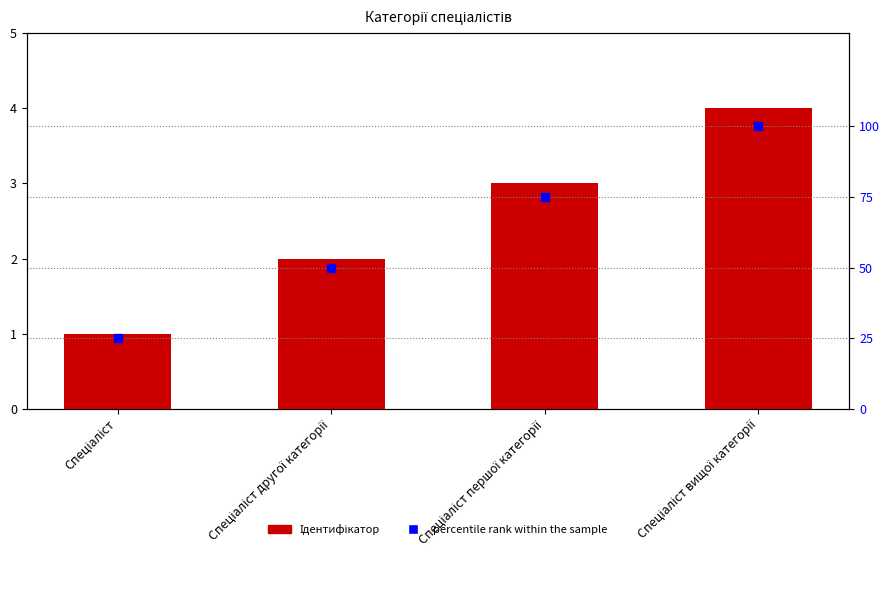

What is the total value across all series at Спеціаліст другої категорії?

52